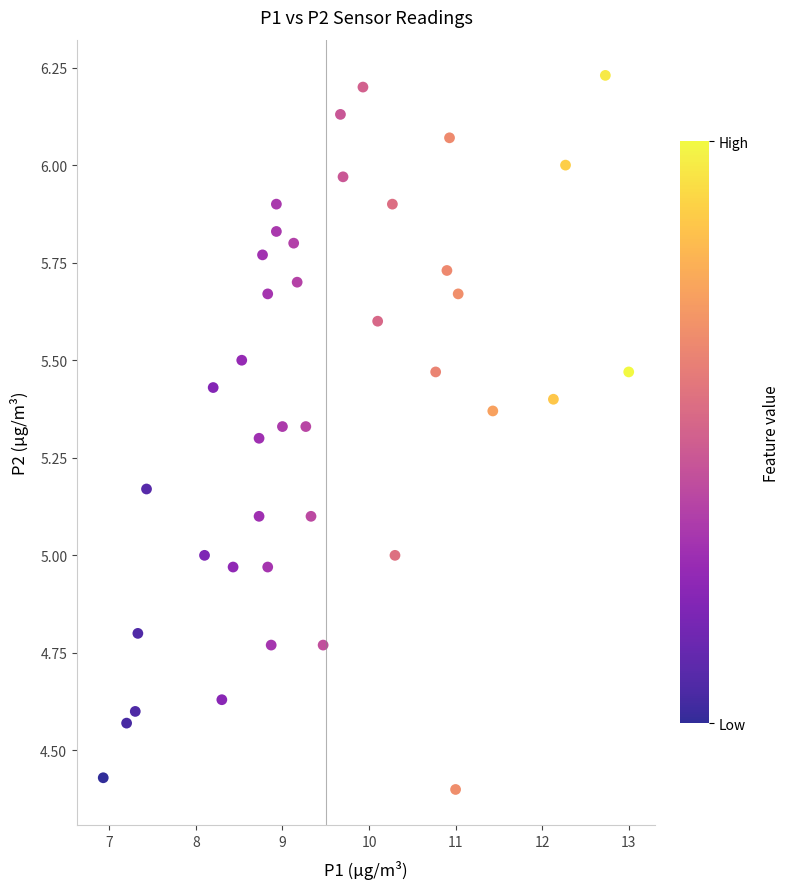

What is the range of Y values (max minus min)?

1.8